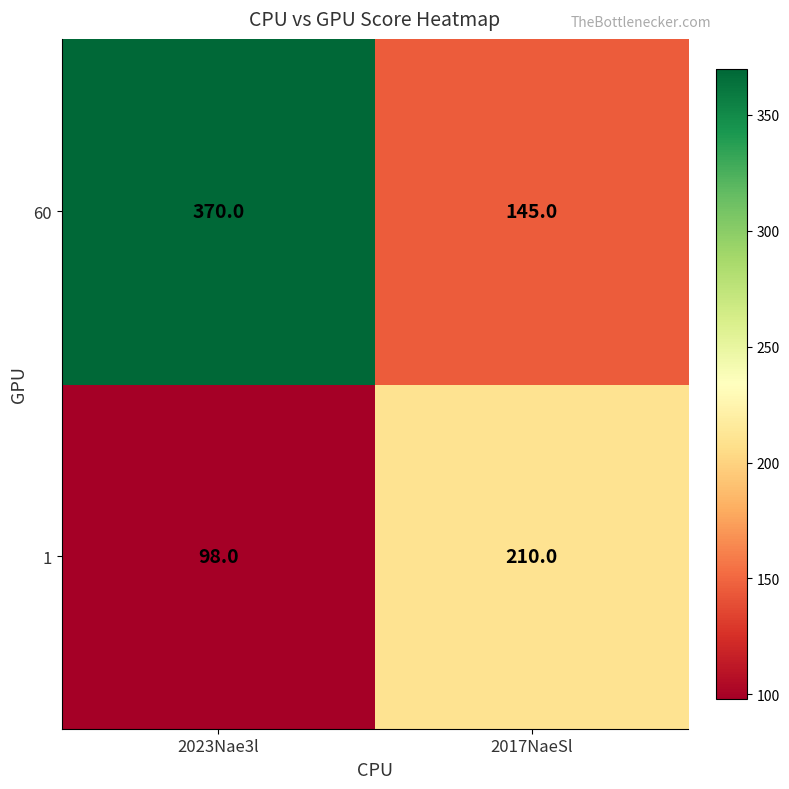

Reading right to left, transcribe all the data shown in this chart.

60: 145	370
1: 210	98